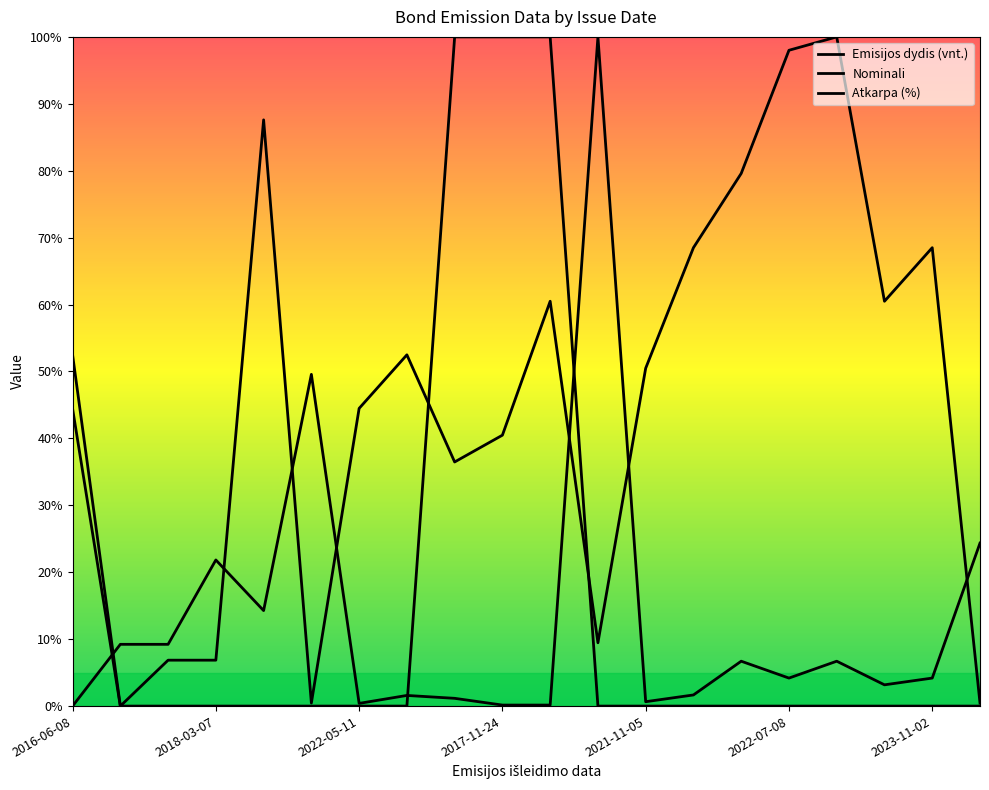

True or false: Nominali has a value of -43.9 at 16.

False